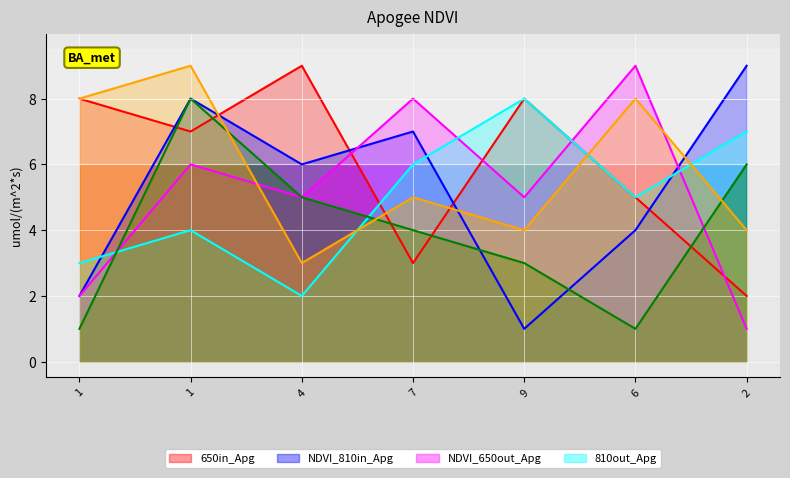

Where is the first local maximum for col_2?

1